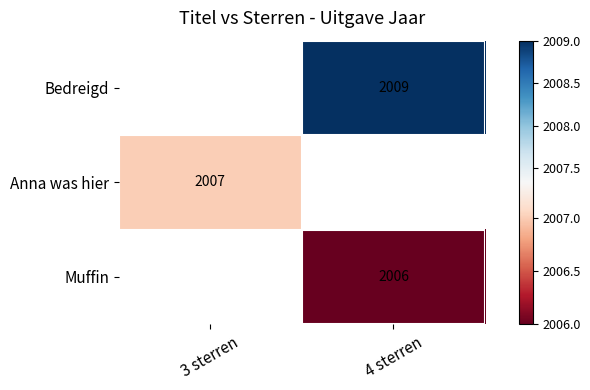

What is the difference between the highest and lowest values at 4 sterren?

3.0